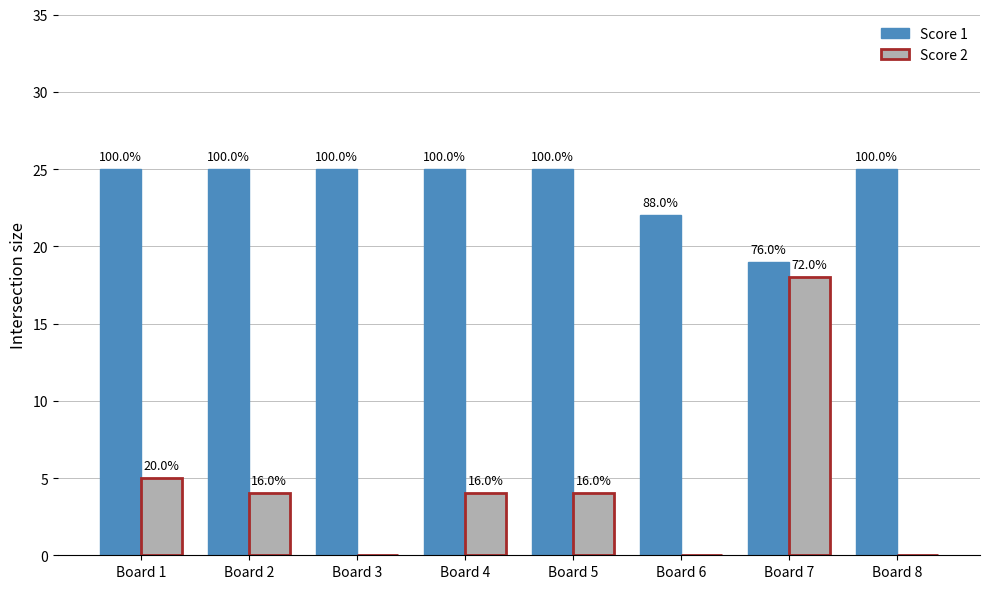

True or false: Score 2 has a value of 0 at Board 6.

True